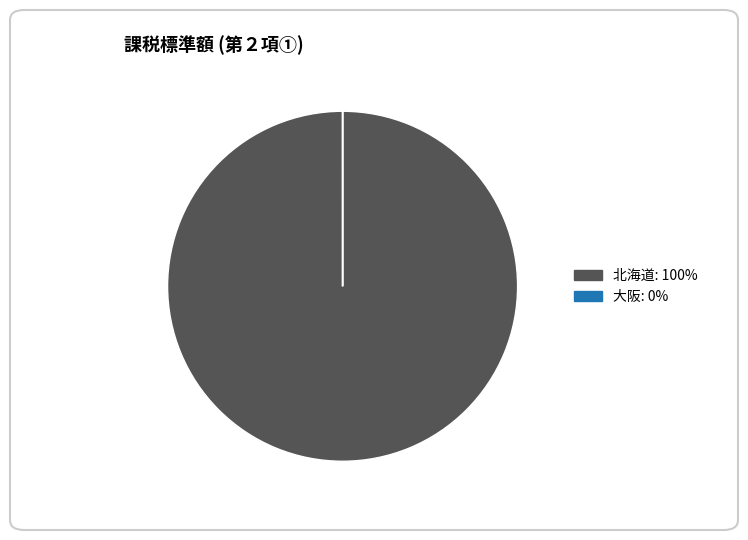

Is there any slice that represents more than half of the pie?

Yes